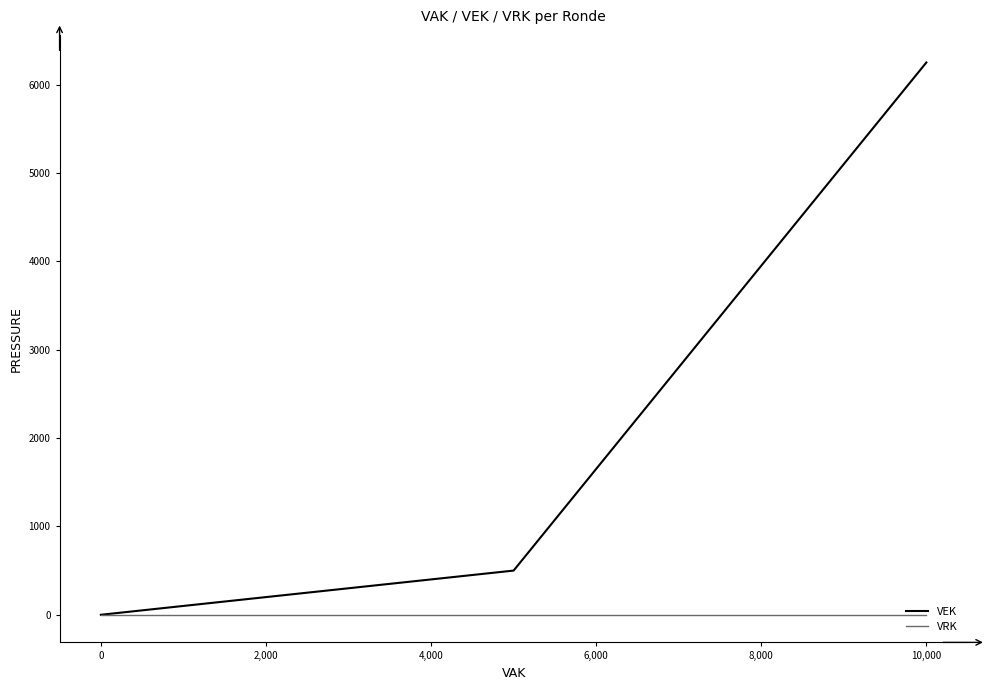

What is the label of the 10th point from the right?

10,000